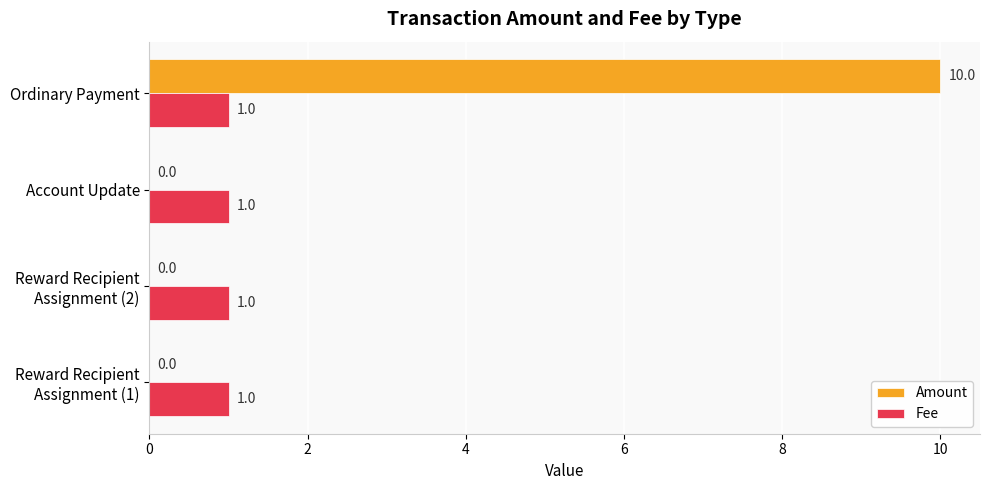

How many series are shown in this chart?

2